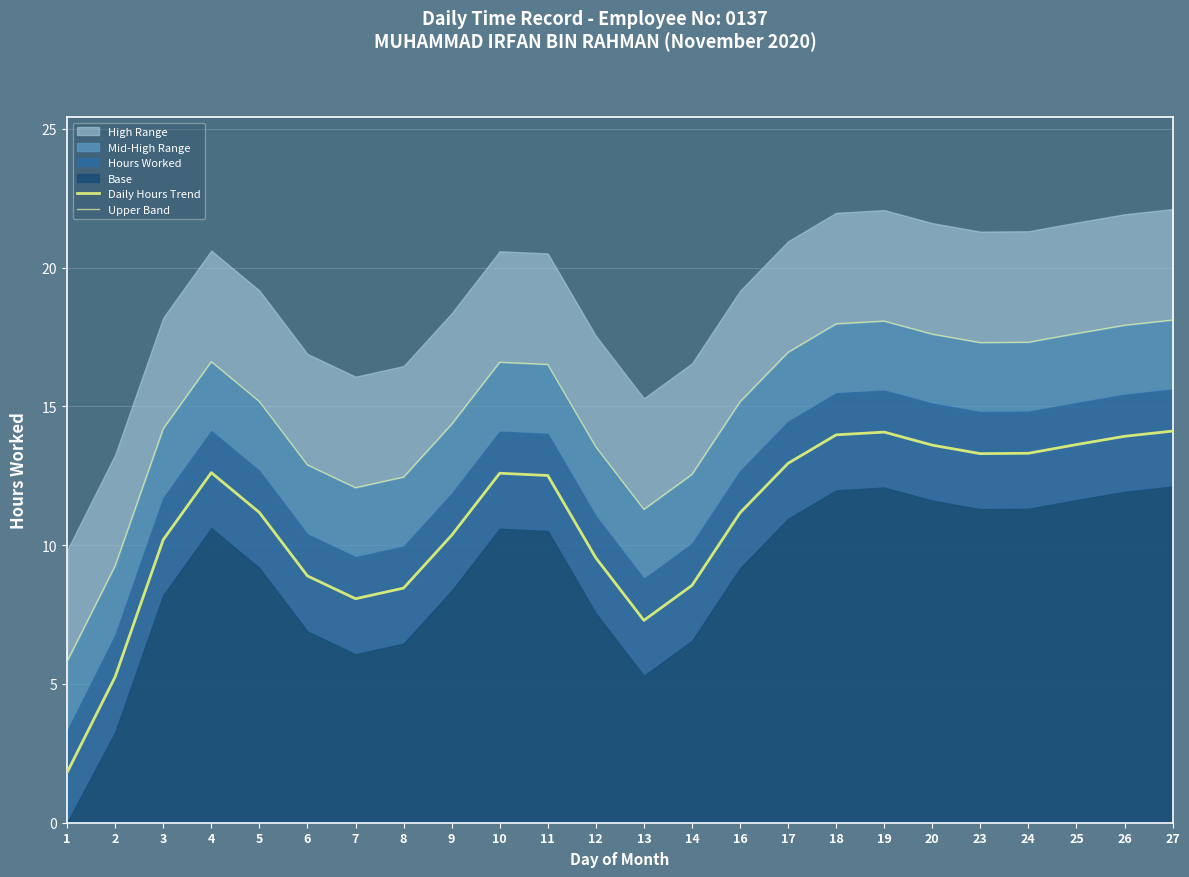

What is the approximate value of Daily Hours Trend at 1?

1.8